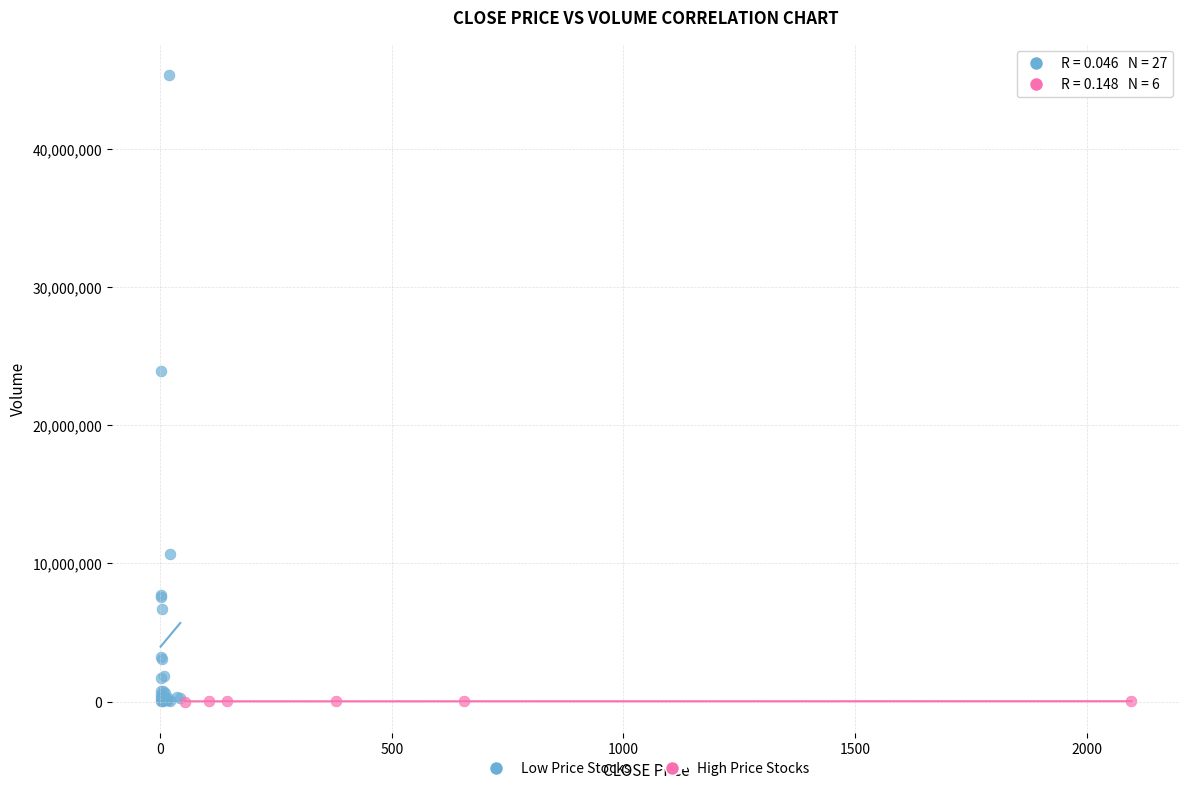

Which series reaches the maximum Y coordinate?

Low Price Stocks